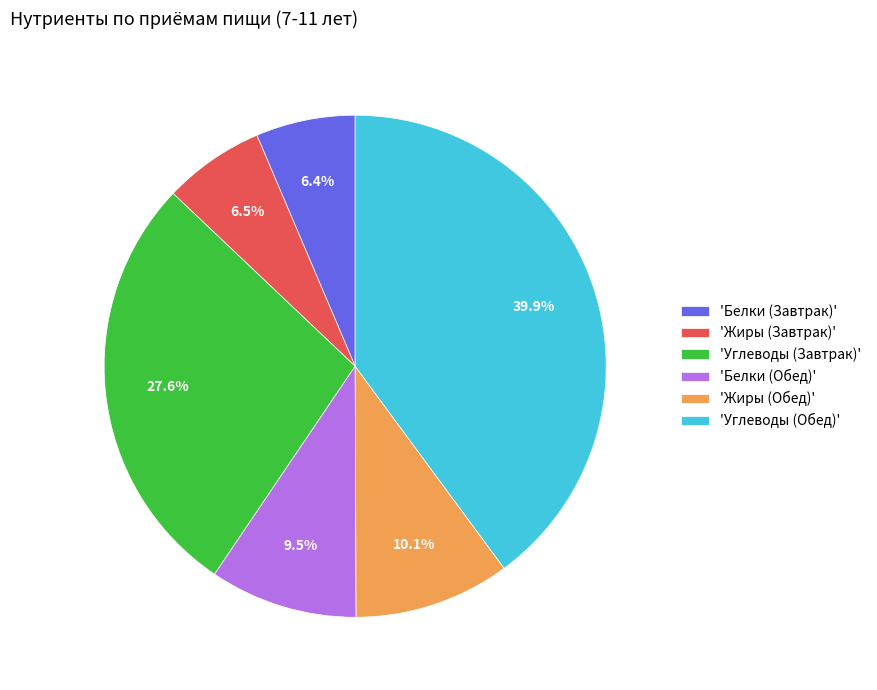

Is 'Жиры (Завтрак)' the majority of the pie?

No